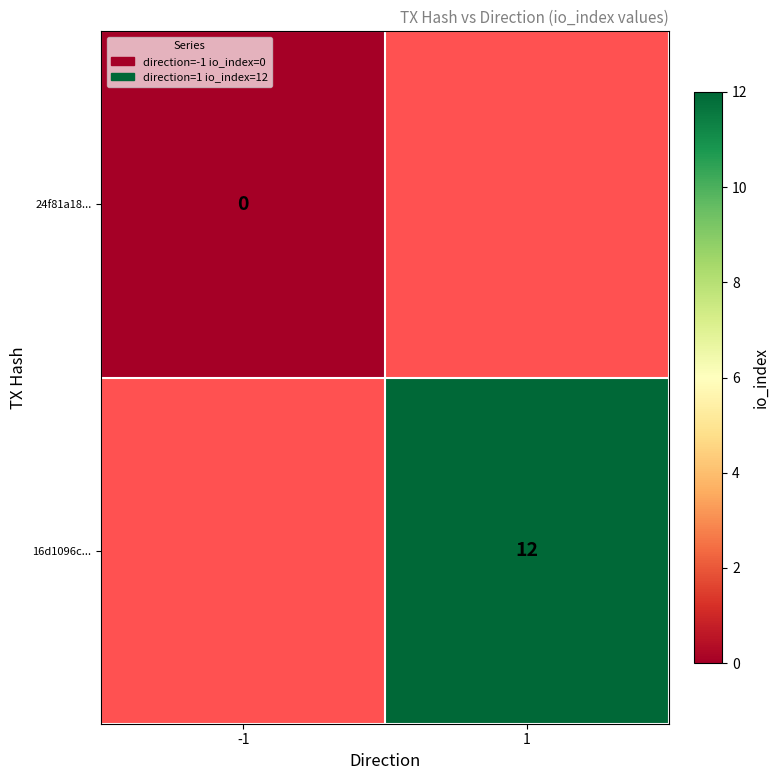

The 16d1096c... series shows 12 at 1. True or false?

True